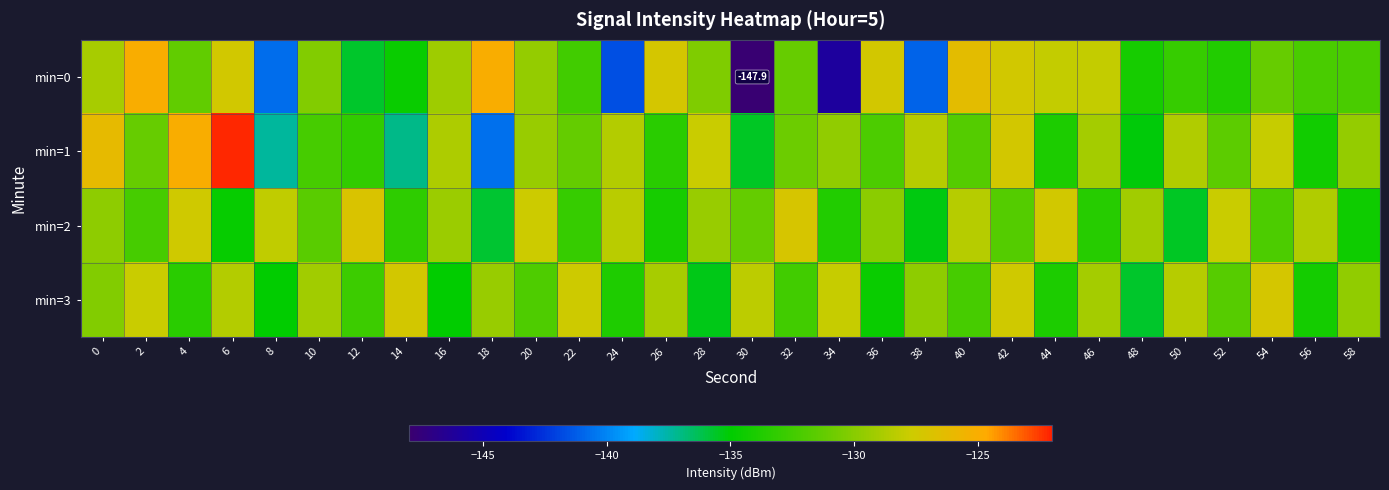

What is the approximate value of min=3 at 58?

-129.7